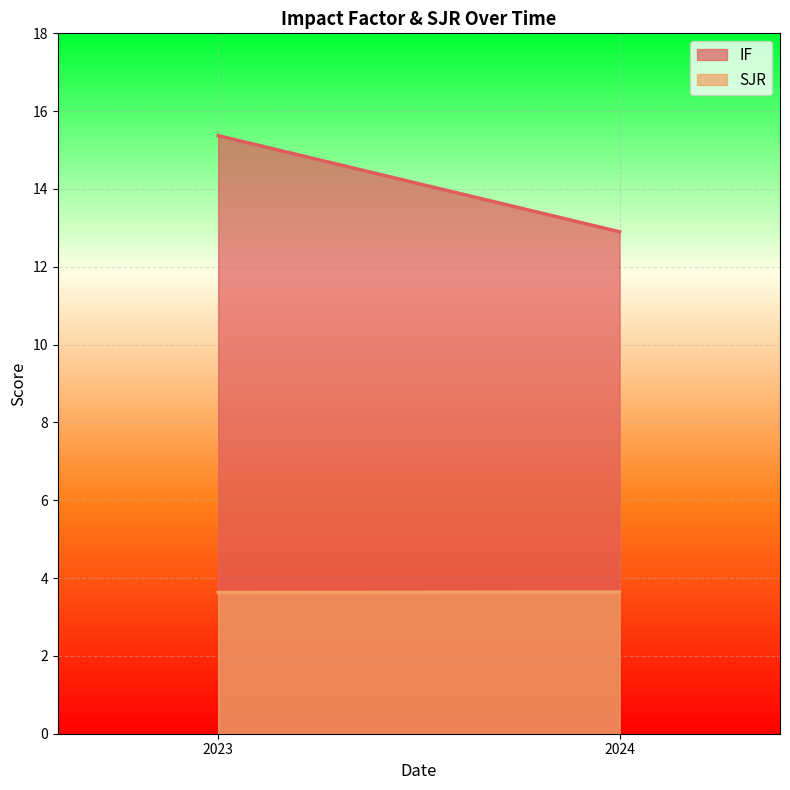

What is the sum of all SJR values?

7.3